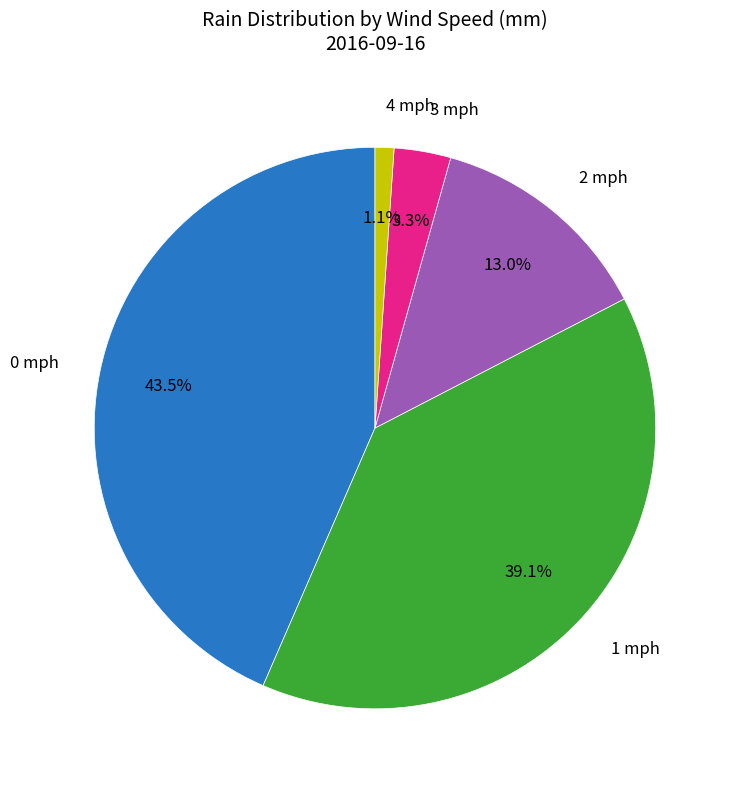

Does any single category account for the majority?

No